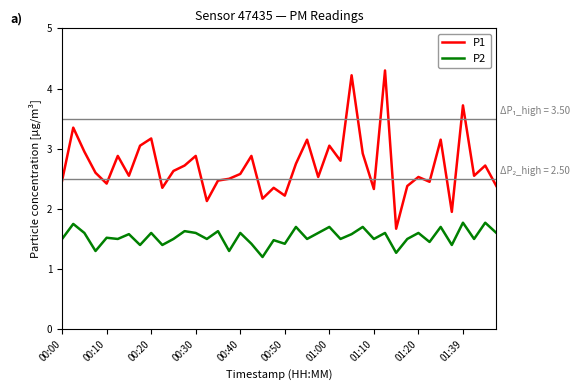

Does the chart display data point markers on the line(s)?

No